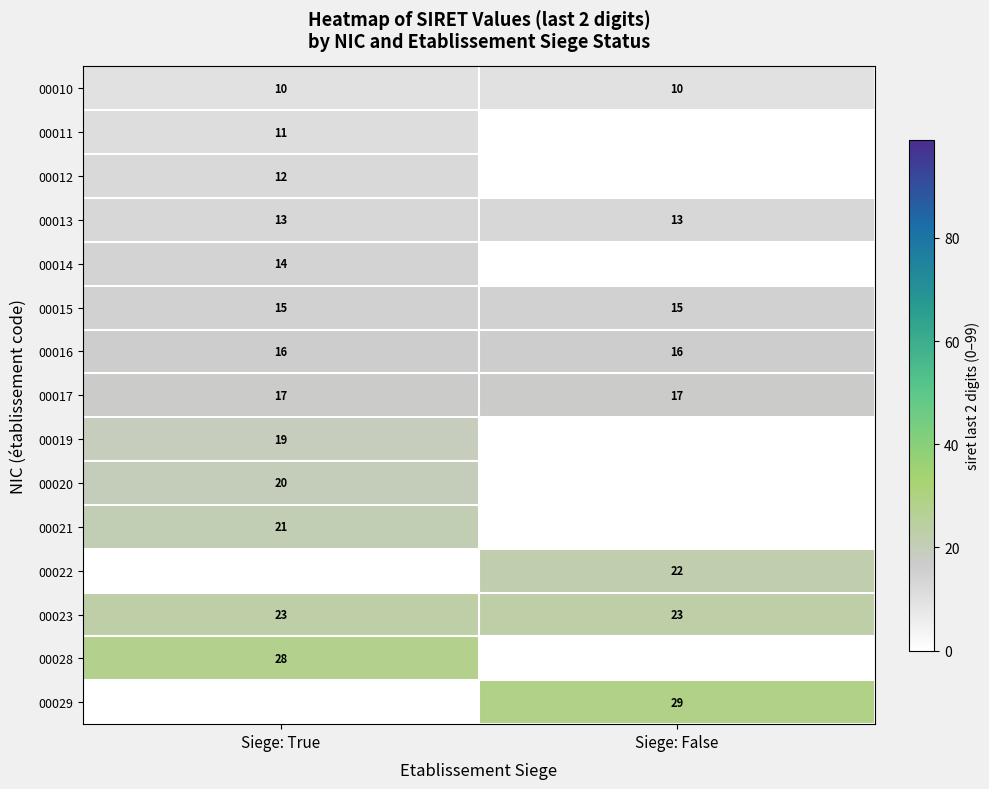

What is the lowest value of the 00023 series?

23